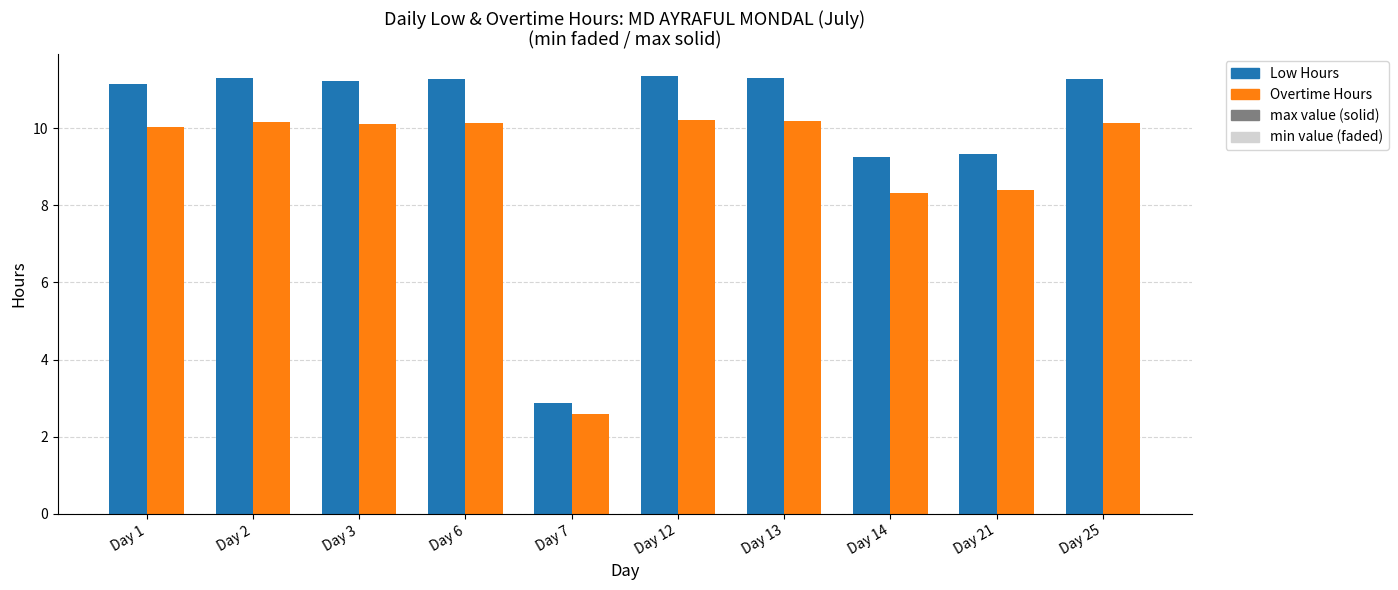

Which category has the lowest value across all series?

Day 7